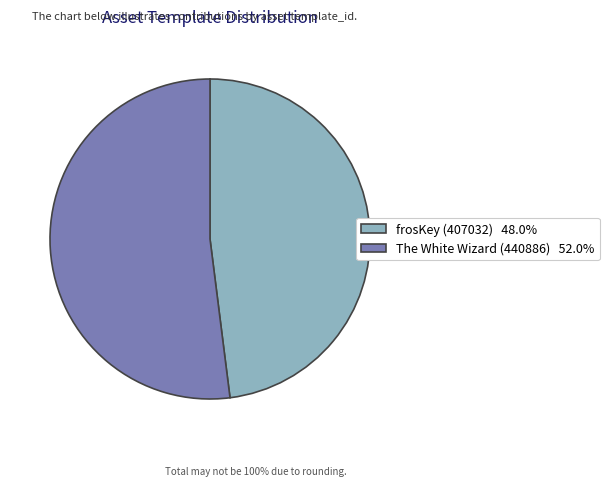

Is there a majority slice in this chart?

Yes